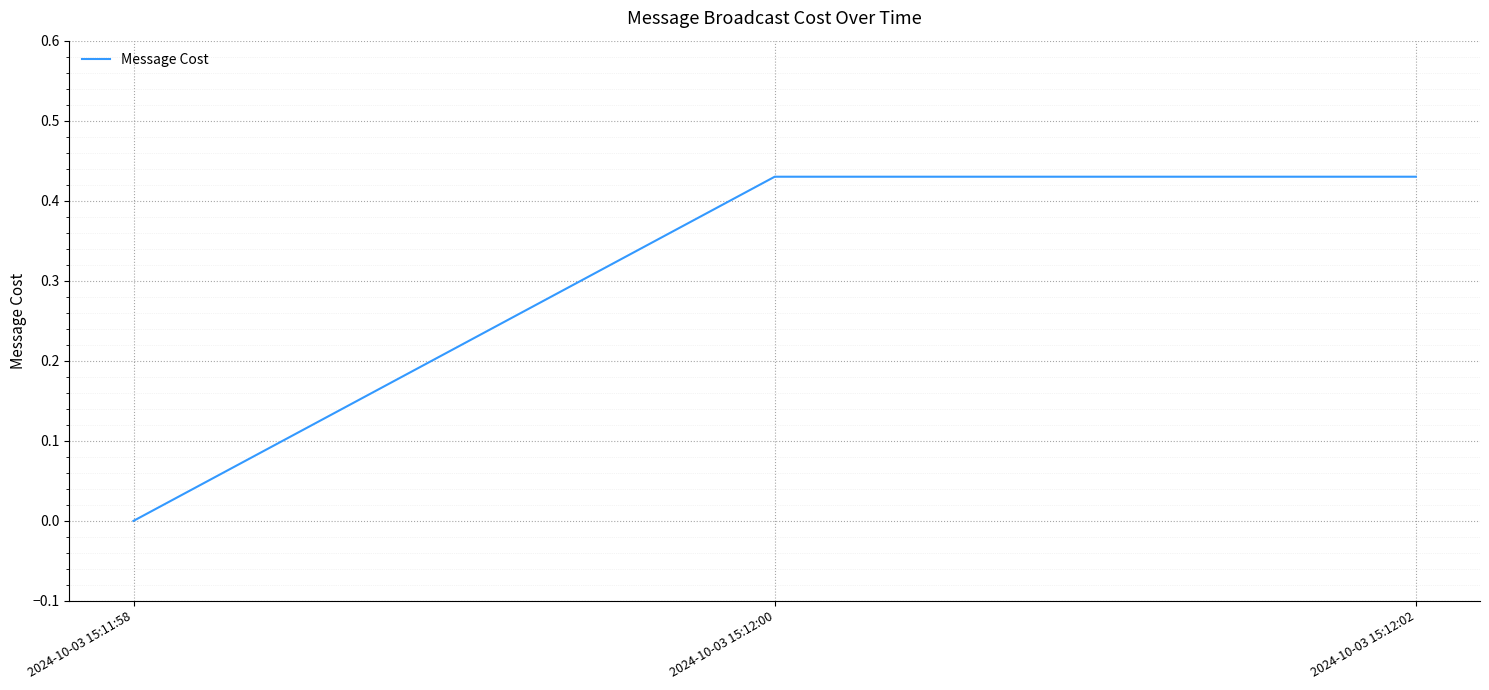

At which category does the chart reach its minimum across all series?

2024-10-03 15:11:58